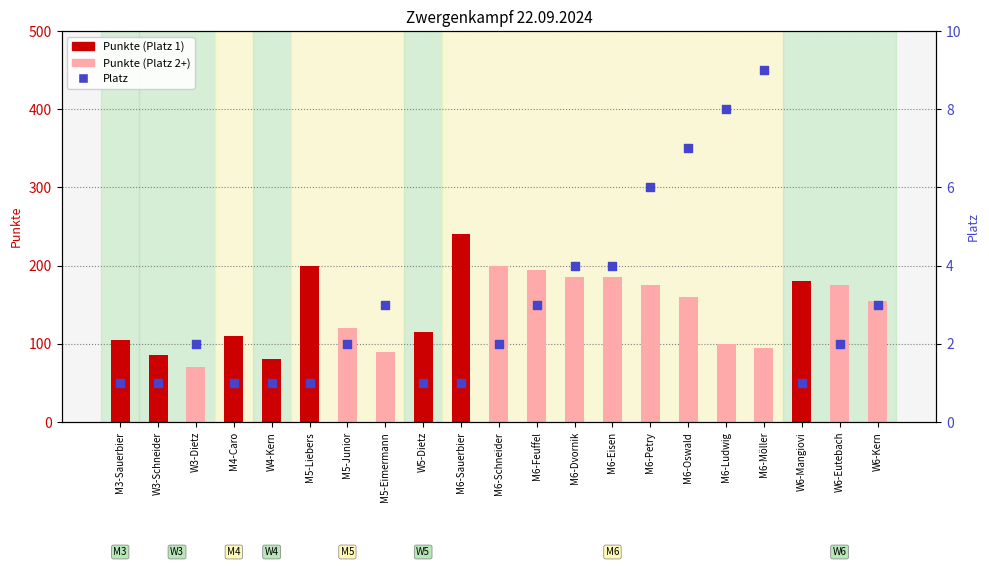

Which series has the widest spread of Y values?

Punkte